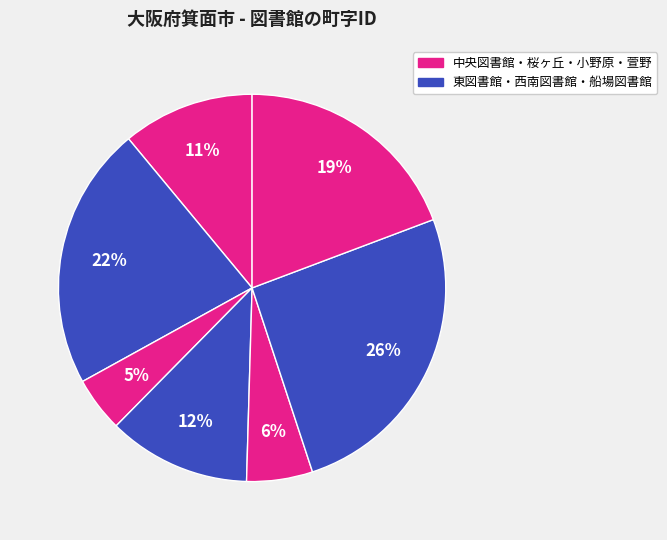

Count the number of slices in the pie.

7